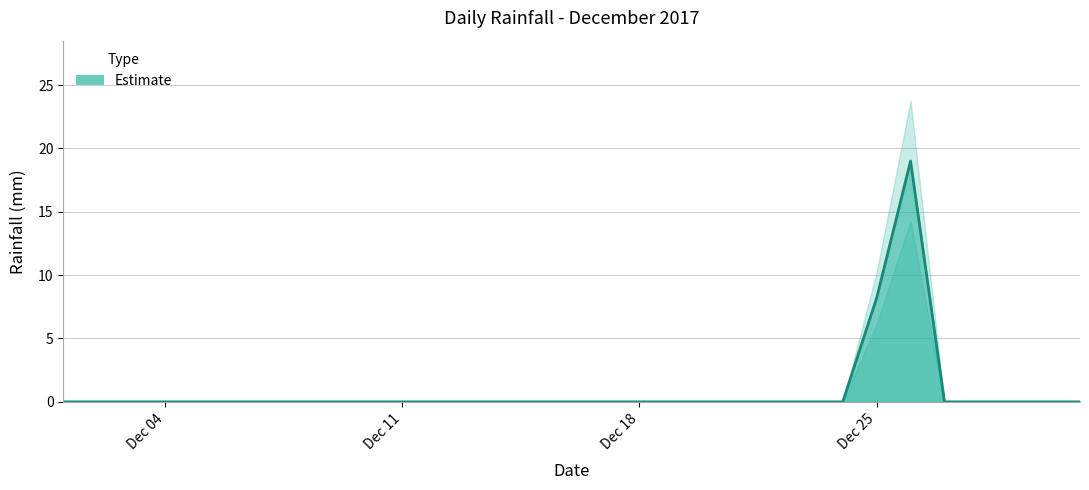

How many values are above zero?

2